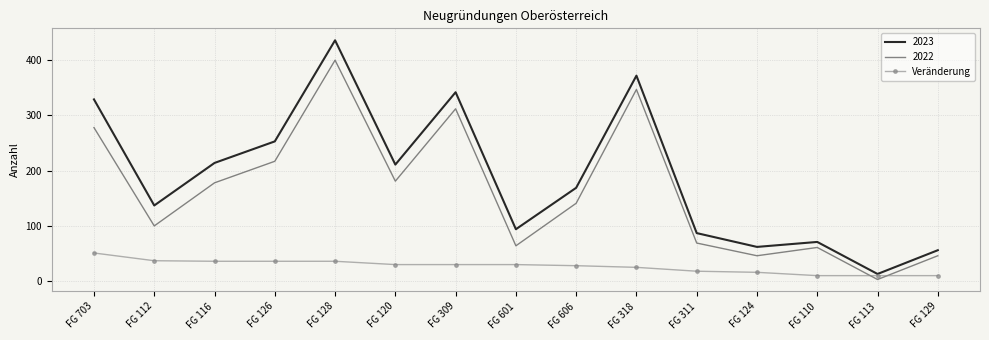

What is the maximum value shown in the chart?

436